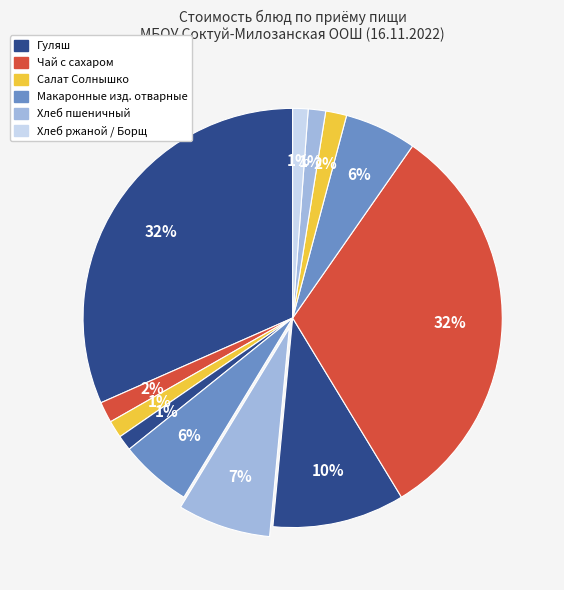

How many slices are in this pie chart?

12